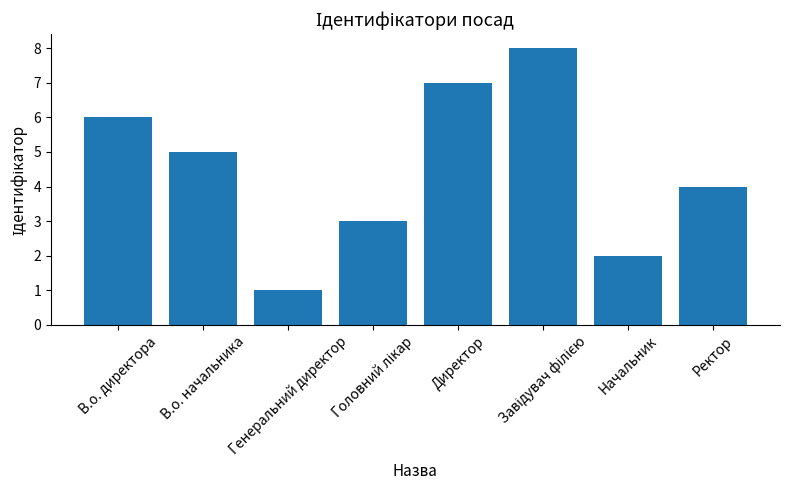

What is the difference between the maximum and minimum values?

7